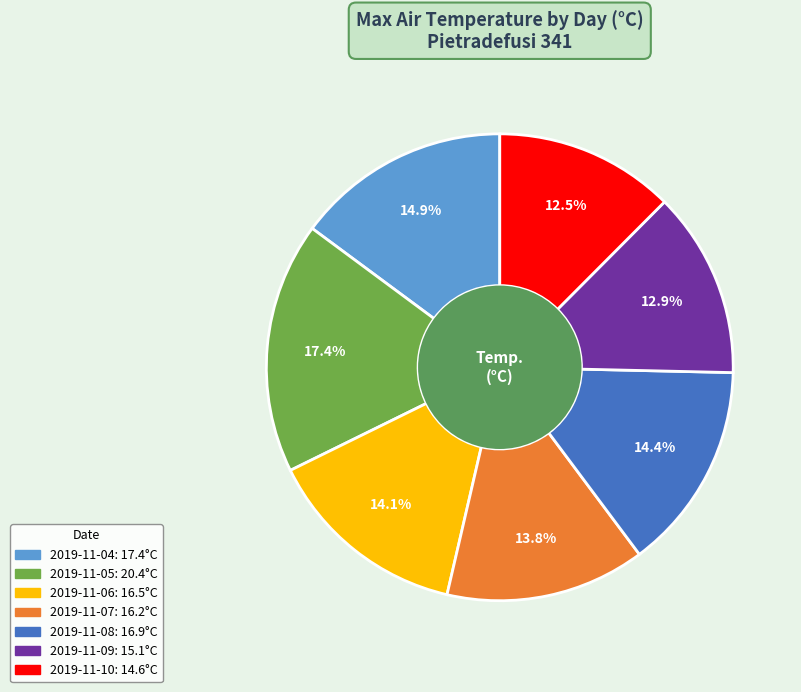

What is the largest slice in the pie chart?

2019-11-05